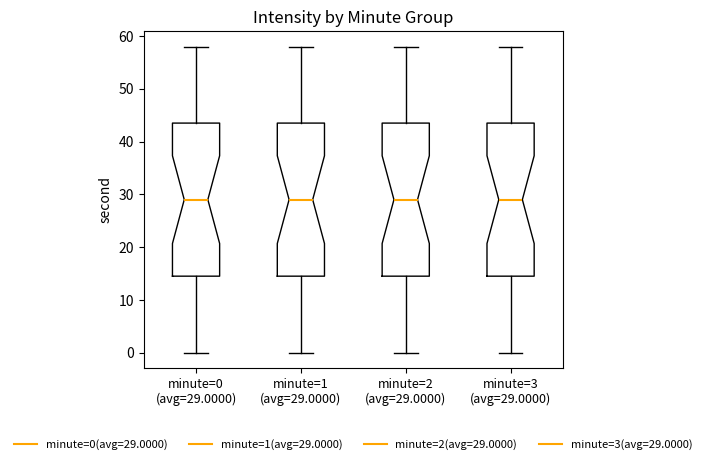

Reading left to right, read every box against the y-axis: the position of its median line, the range the box covers, and the ends of its whiskers. The values are not printed on the chart, so give them approximately, as read against the axis.

minute=0 (avg=29.0000): median 29, box 15 to 44, whiskers 0 to 58
minute=1 (avg=29.0000): median 29, box 15 to 44, whiskers 0 to 58
minute=2 (avg=29.0000): median 29, box 15 to 44, whiskers 0 to 58
minute=3 (avg=29.0000): median 29, box 15 to 44, whiskers 0 to 58